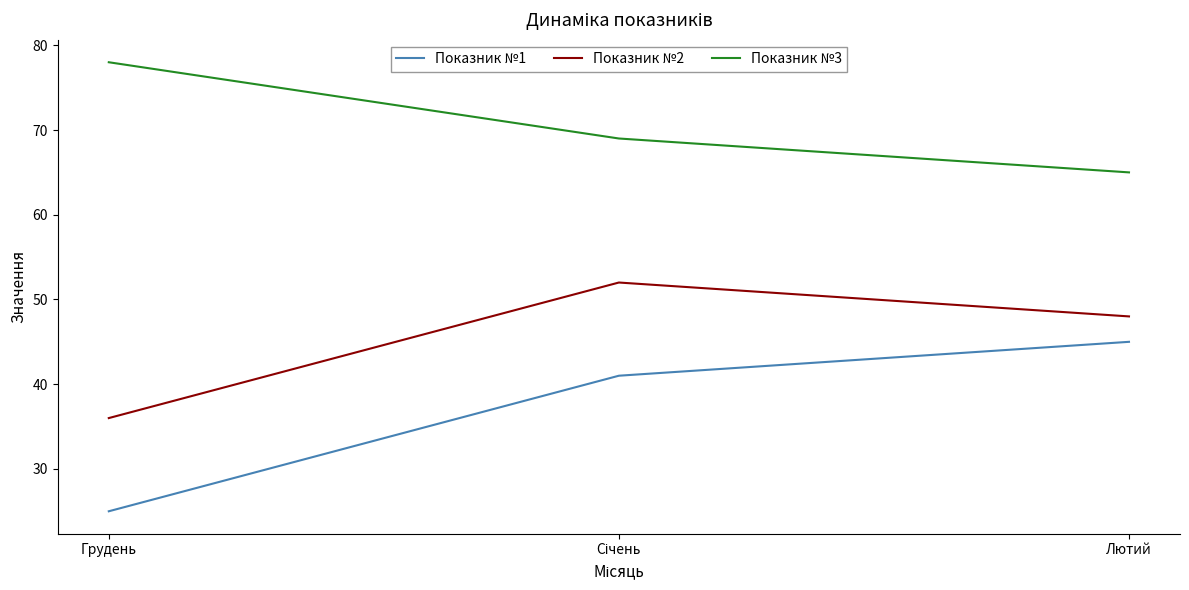

What are all the series names shown in the legend?

Показник №1, Показник №2, Показник №3